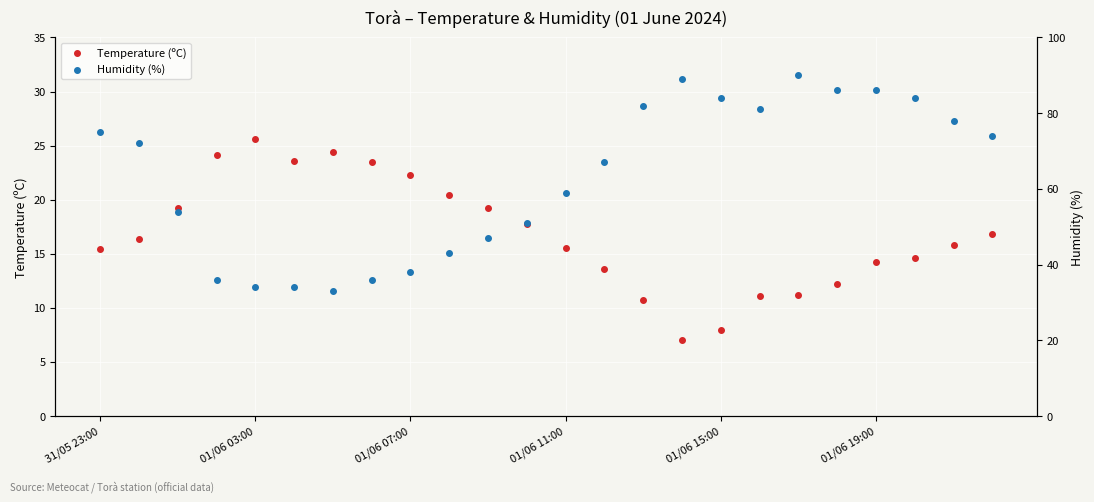

At which category is the sum across all series the highest?

18